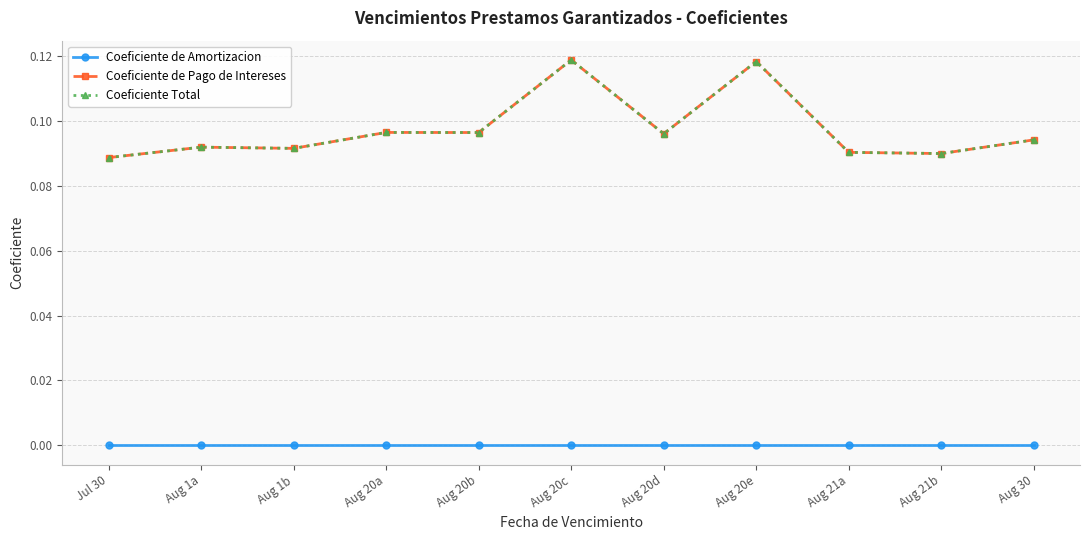

Does the chart display data point markers on the line(s)?

Yes